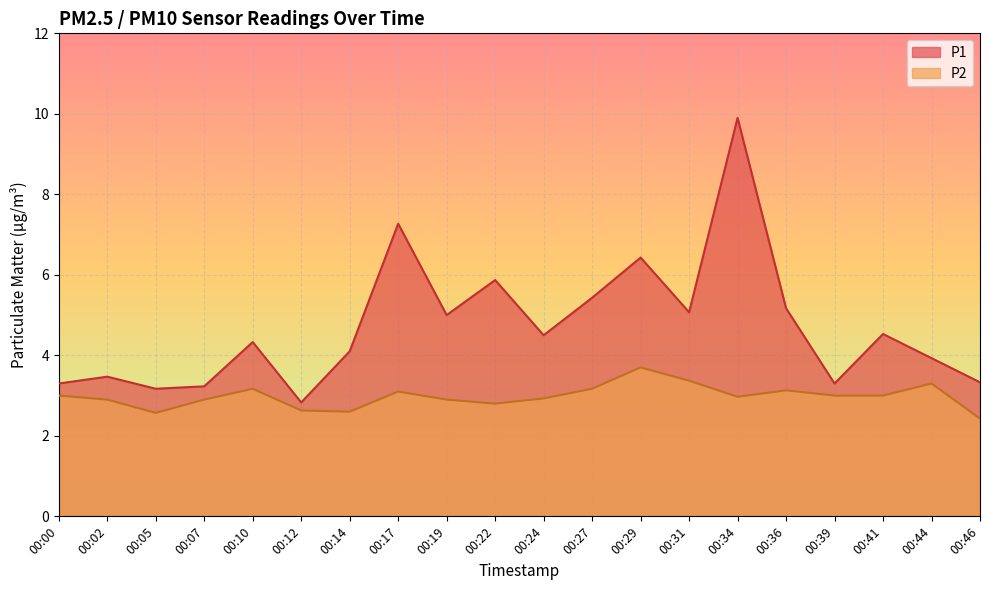

How many data points in P1 are above 4?

12